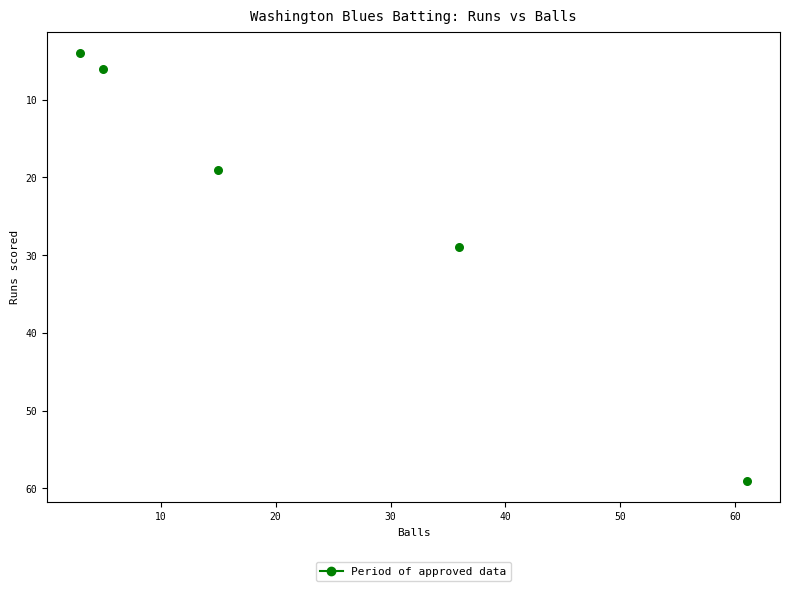

What is the average Y value?

23